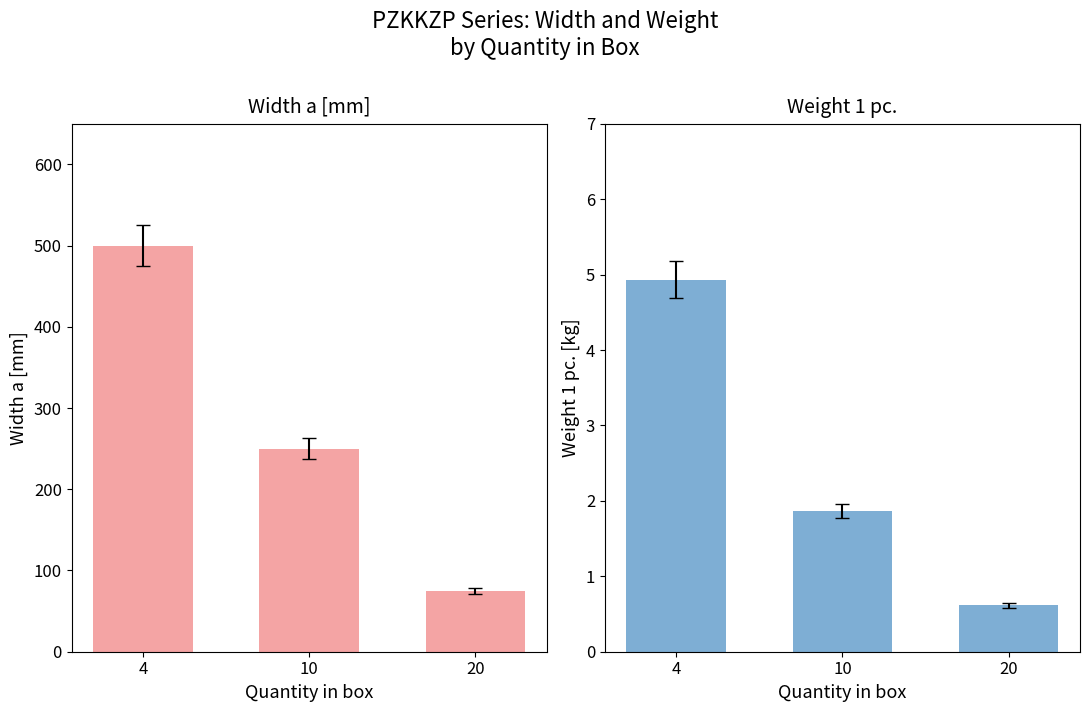

Reading left to right, what are all the values shown in this chart?

Width a [mm]: 500.0	250.0	75.0
Weight 1 pc.: 4.9	1.9	0.6